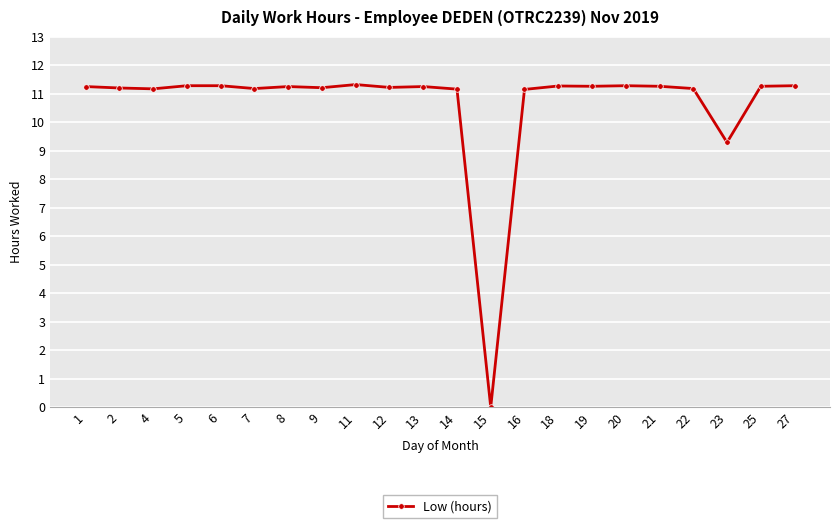

Is it true that the value at 1 is 11.2?

True